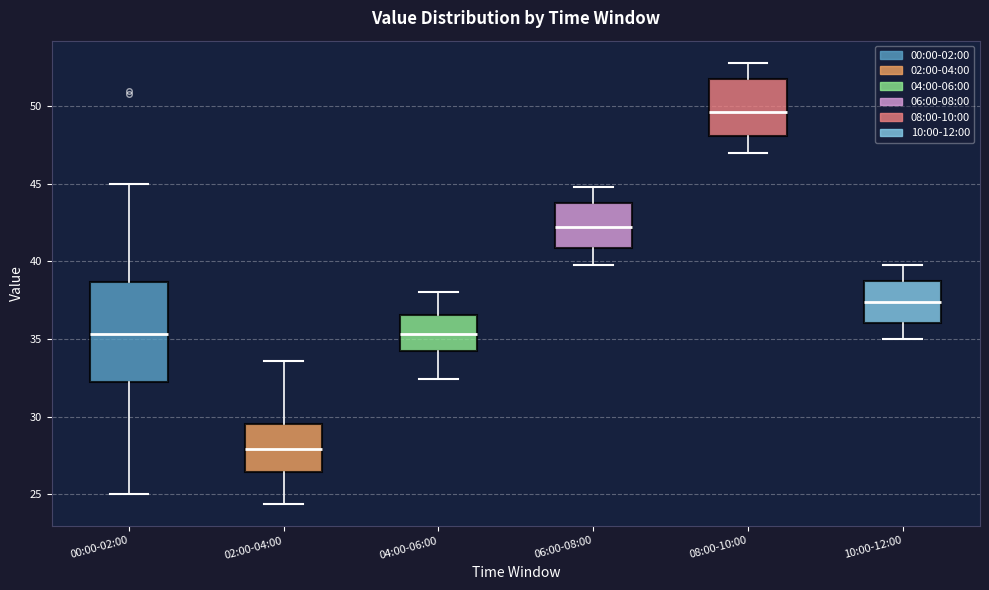

Comparing the boxes themselves (not the whiskers), which one is the tallest?

00:00-02:00